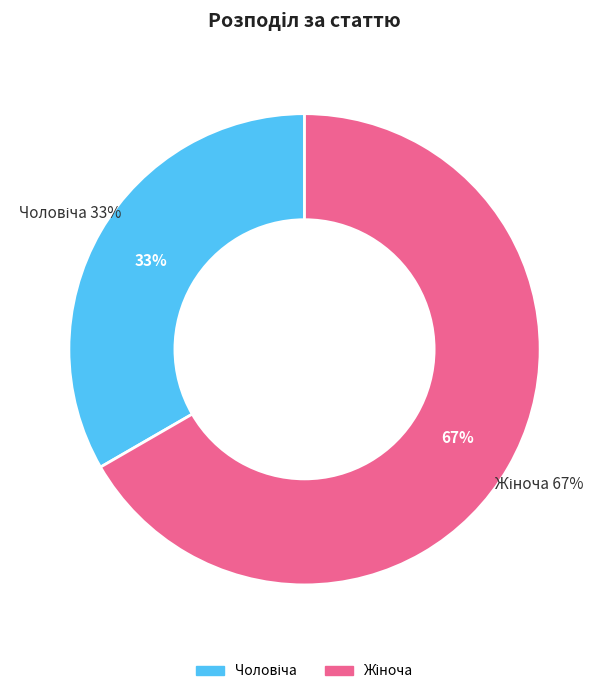

To the nearest percent, what percentage of the pie is Чоловіча?

33%